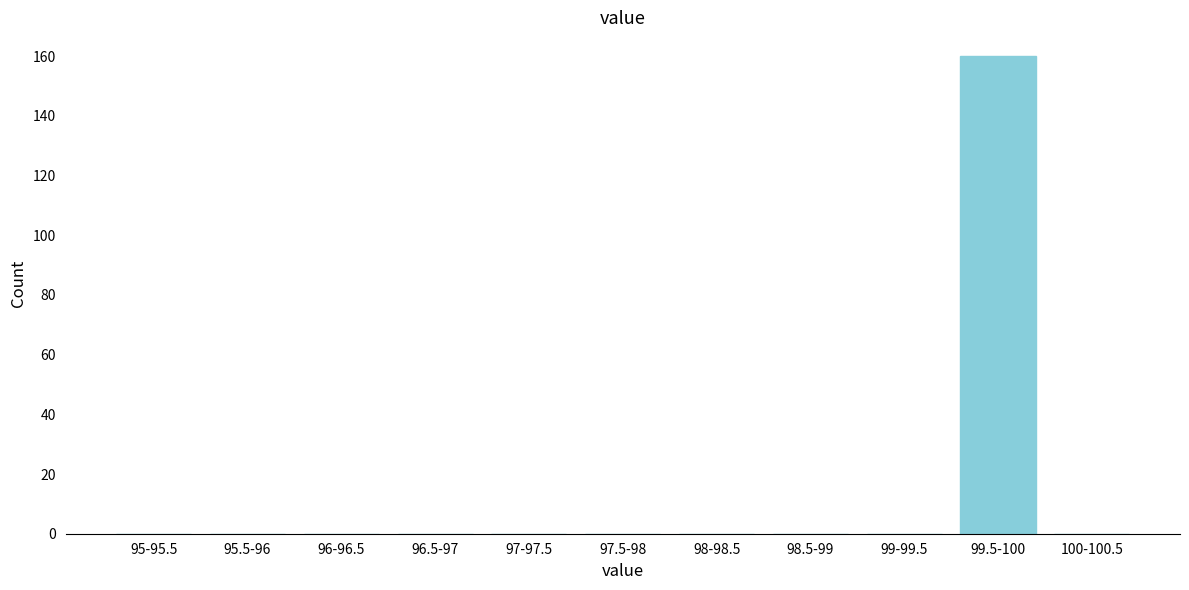

Reading left to right, extract all data points from this chart.

95-95.5=0	95.5-96=0	96-96.5=0	96.5-97=0	97-97.5=0	97.5-98=0	98-98.5=0	98.5-99=0	99-99.5=0	99.5-100=160	100-100.5=0